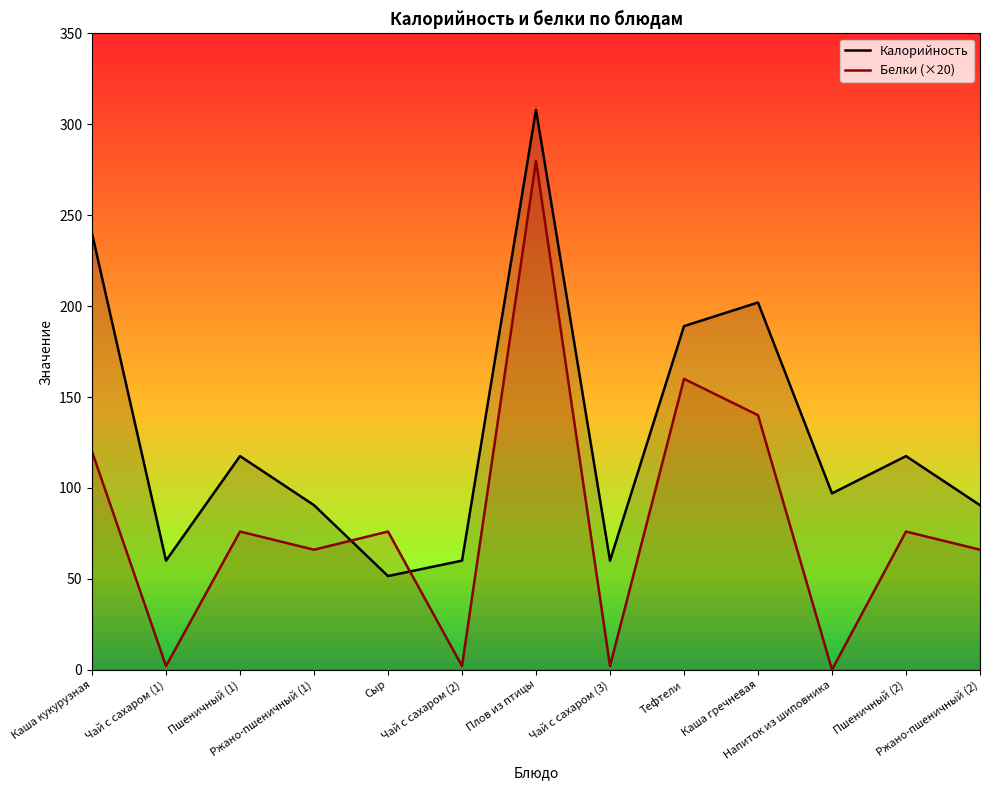

How many series are shown in this chart?

2